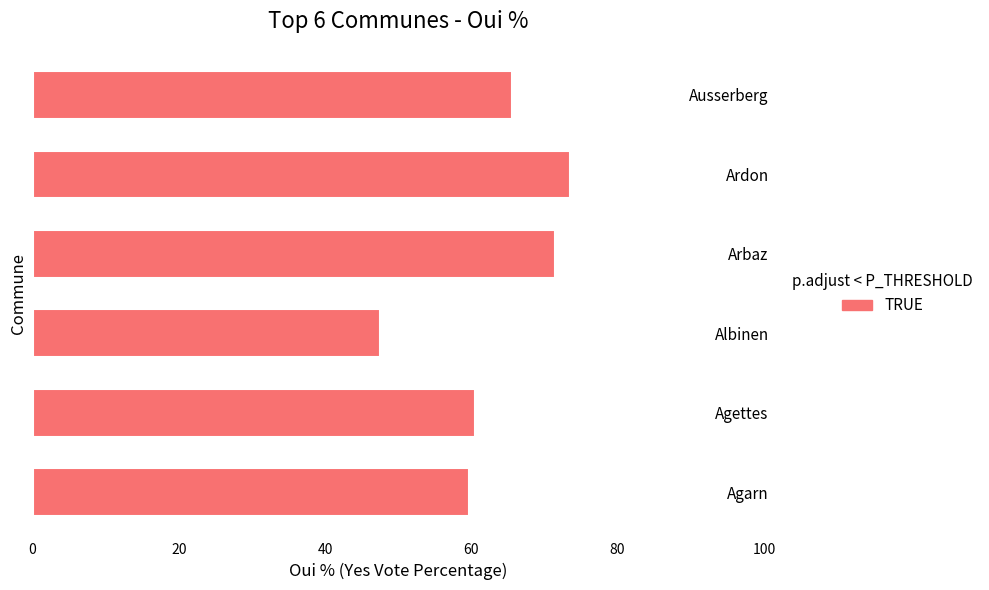

What is the ratio of the value at Agarn to the value at Albinen?

1.3